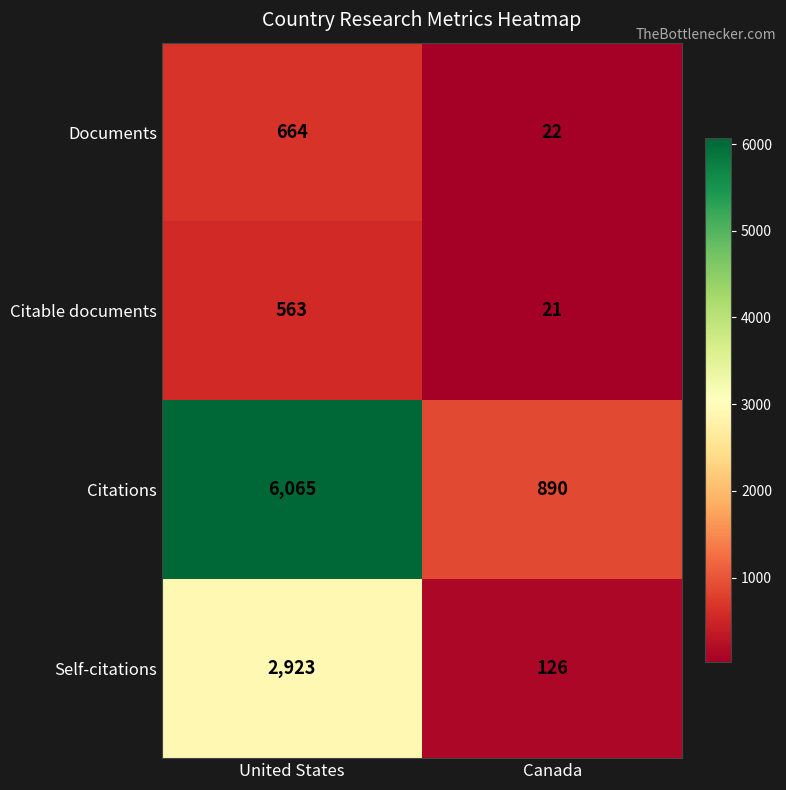

What is the maximum value shown in the chart?

6065